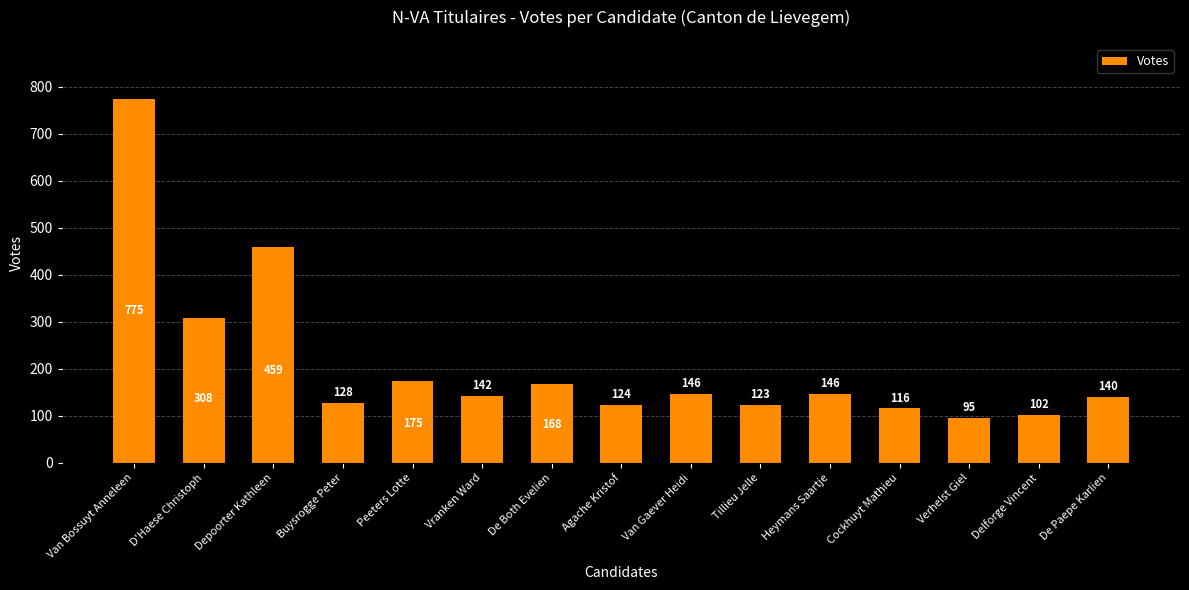

Is it true that the value at D'Haese Christoph is 308?

True